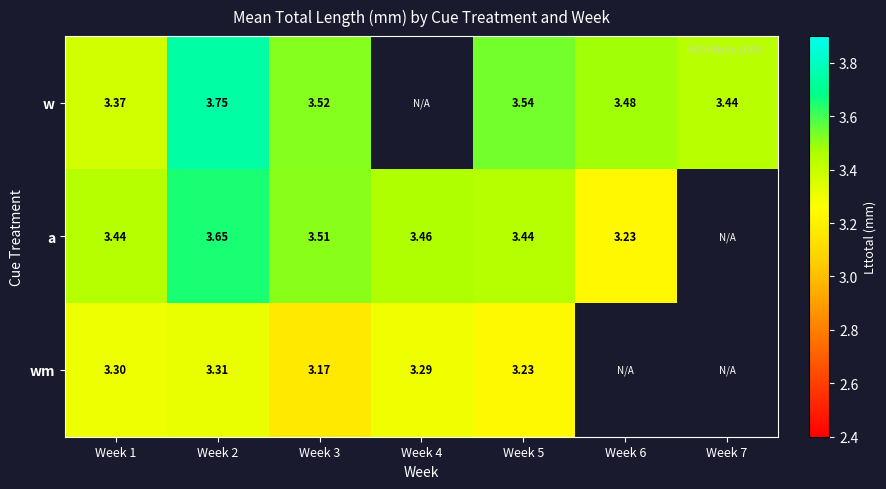

At which category is the sum across all series the highest?

Week 2